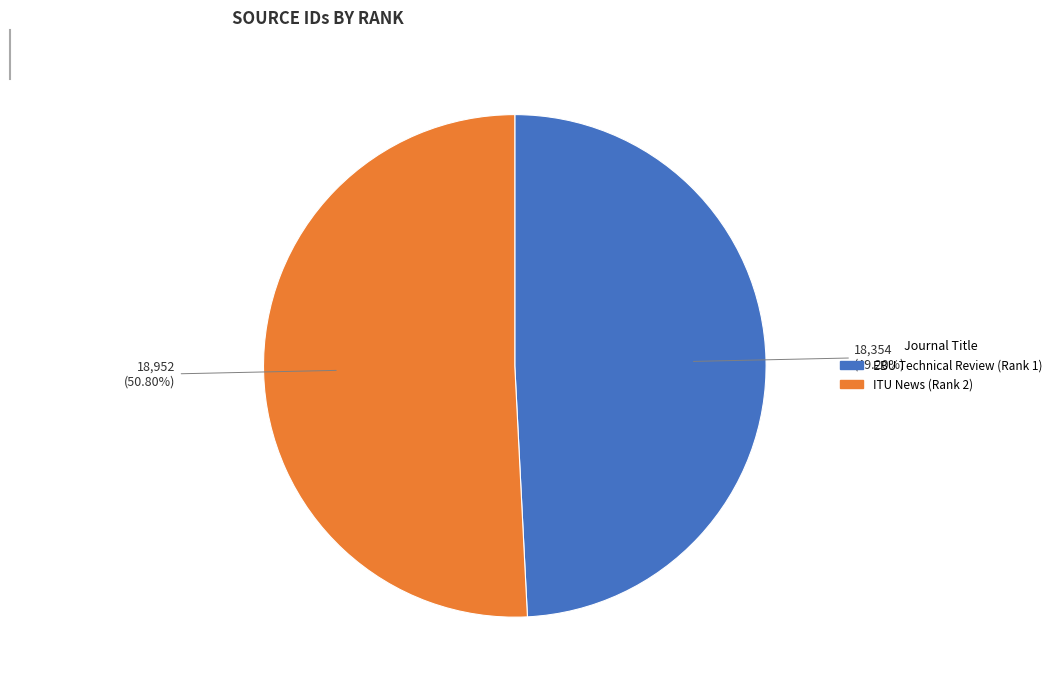

What is the smallest slice in the pie chart?

EBU Technical Review (Rank 1)